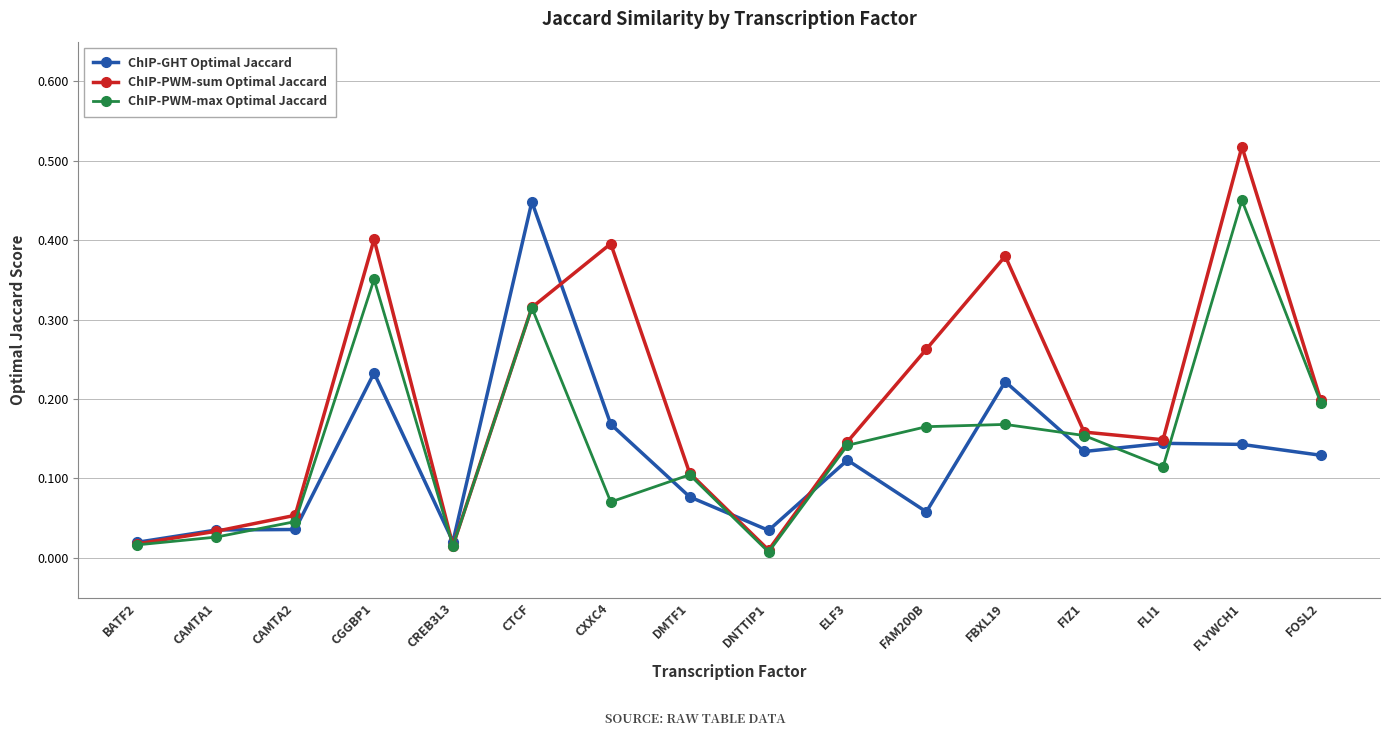

What is the sum of all ChIP-GHT Optimal Jaccard values?

2.0